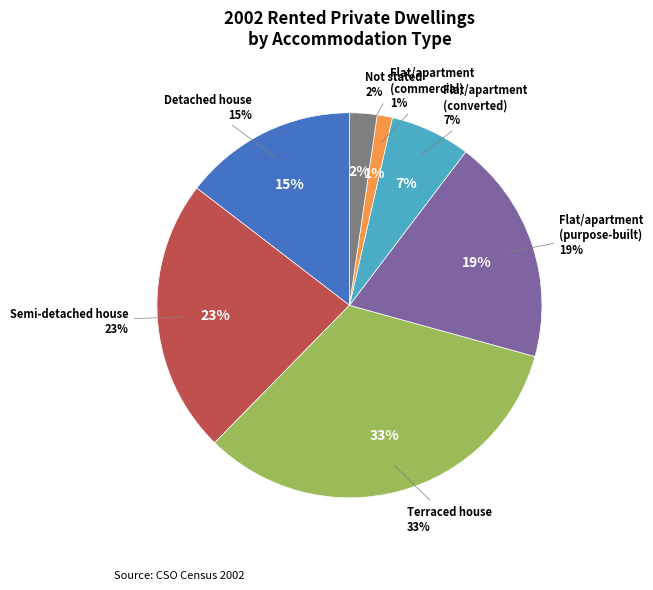

To the nearest percent, what portion does Flat/apartment
(purpose-built) represent?

19%